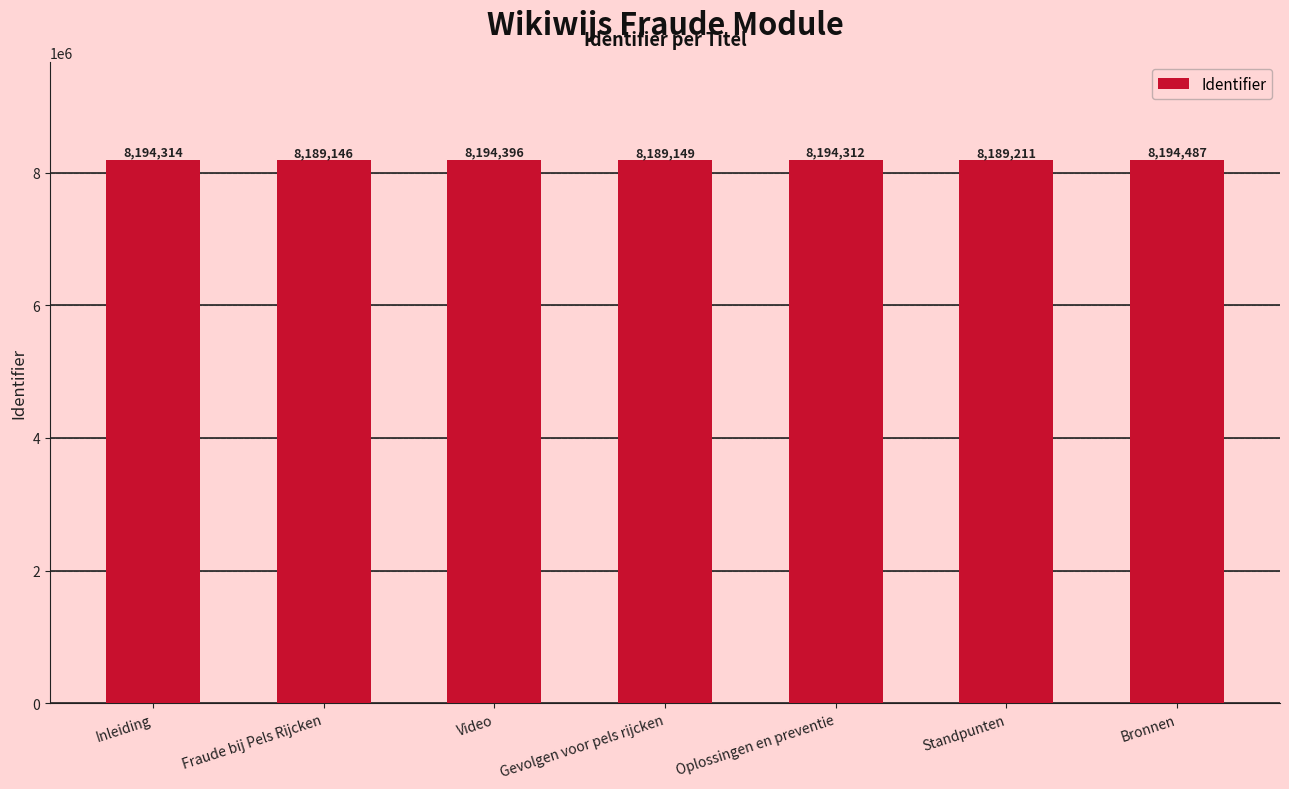

What is the greatest value displayed?

8194487